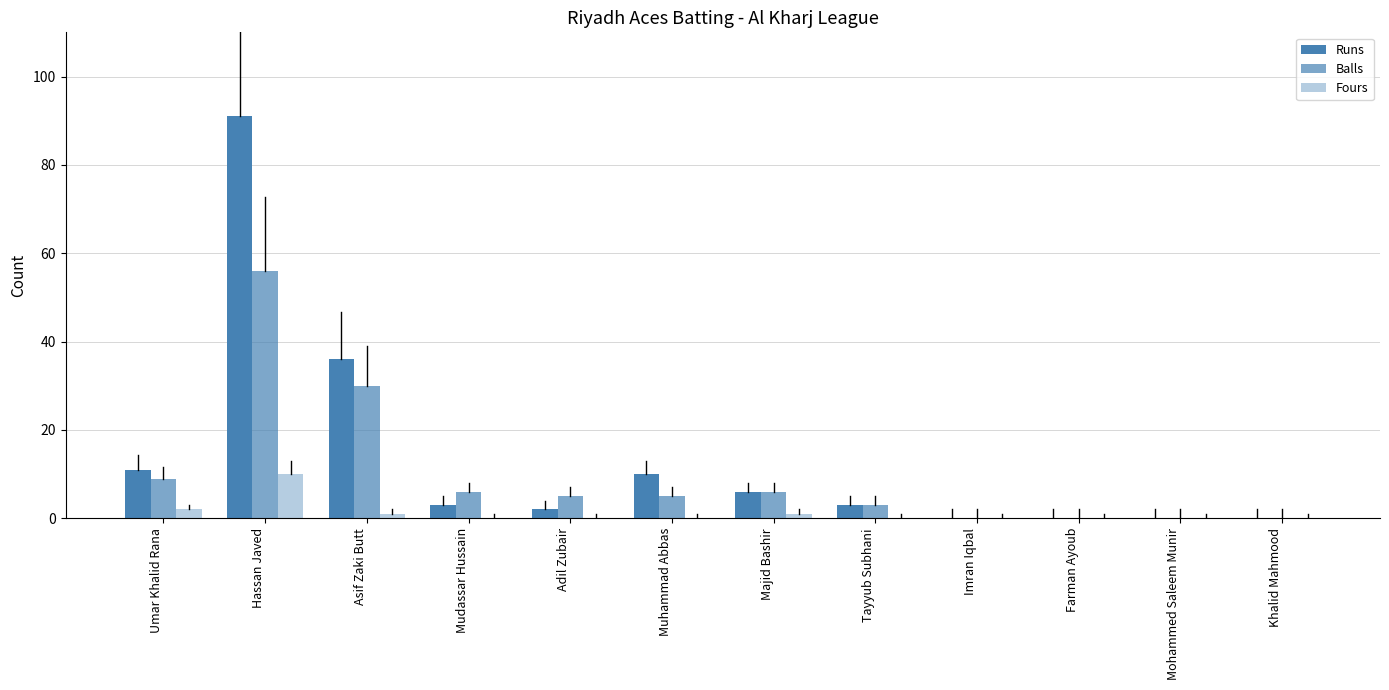

At which label does Balls reach its peak?

Hassan Javed